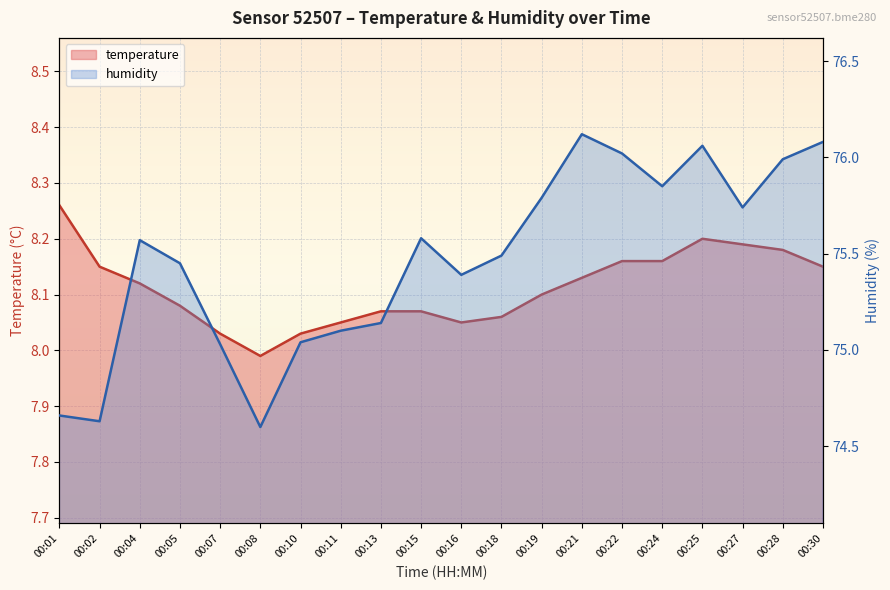

True or false: humidity has more than 1 interior local peaks.

True